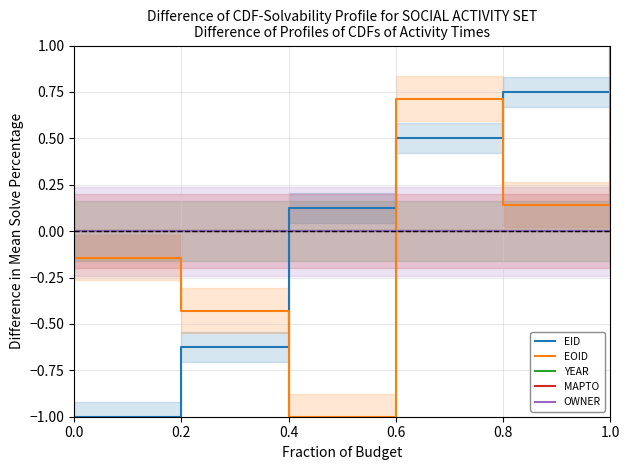

Reading right to left, what are all the values shown in this chart?

EID: 1.0	0.8	0.5	0.1	-0.6	-1.0
EOID: 1.0	0.1	0.7	-1.0	-0.4	-0.1
YEAR: 0.0	0.0	0.0	0.0	0.0	0.0
MAPTO: 0.0	0.0	0.0	0.0	0.0	0.0
OWNER: 0.0	0.0	0.0	0.0	0.0	0.0